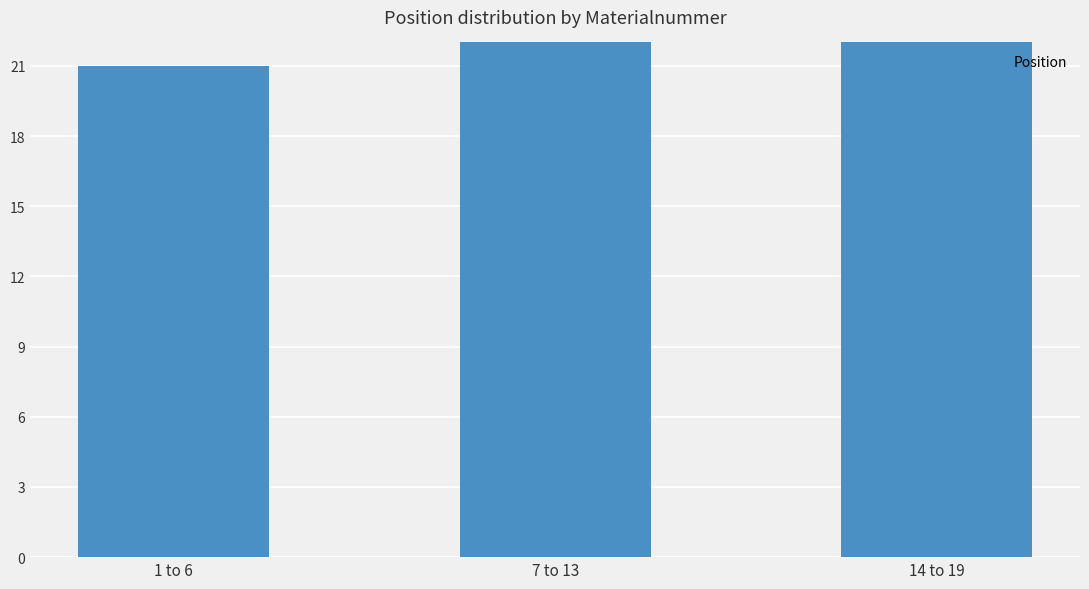

The value at 14 to 19 is 99. True or false?

True